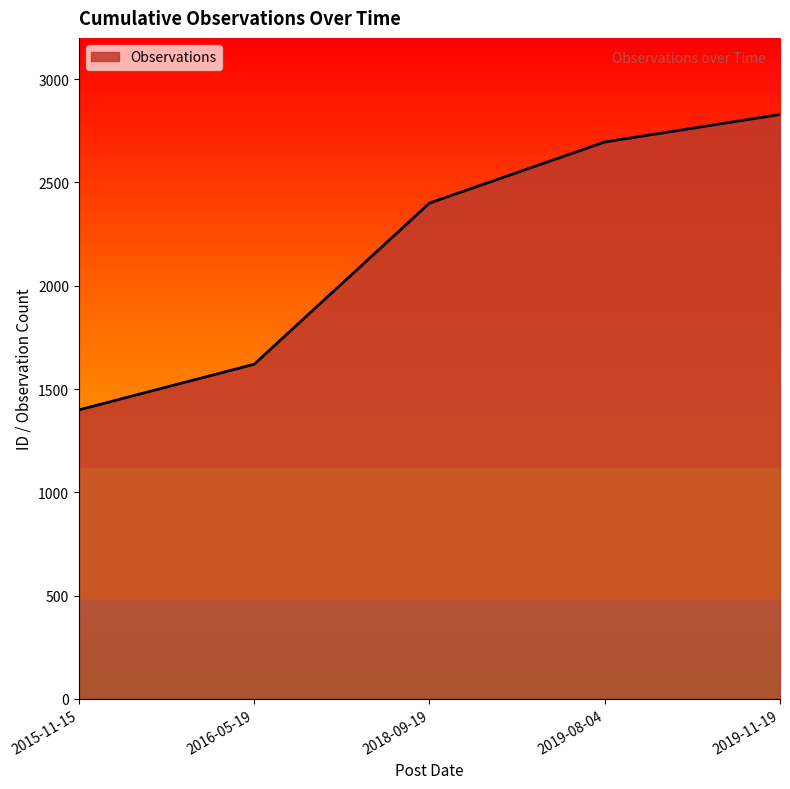

Rank the categories by value from highest to lowest.

2019-11-19, 2019-08-04, 2018-09-19, 2016-05-19, 2015-11-15